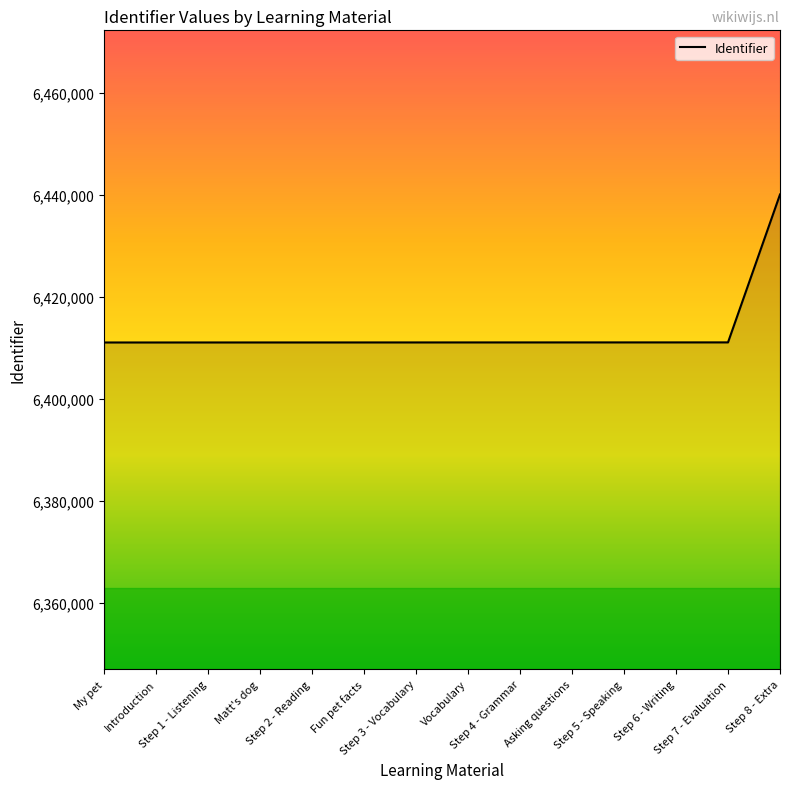

What is the ratio of the value at Fun pet facts to the value at Step 3 - Vocabulary?

1.0